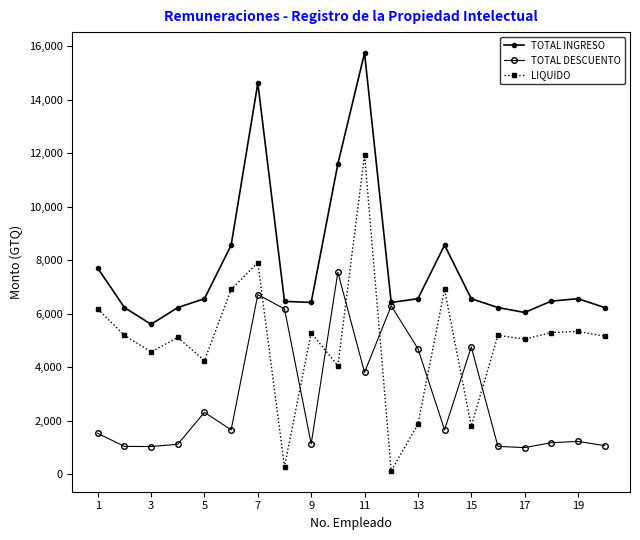

How many values in the TOTAL INGRESO series are below 6558?

10